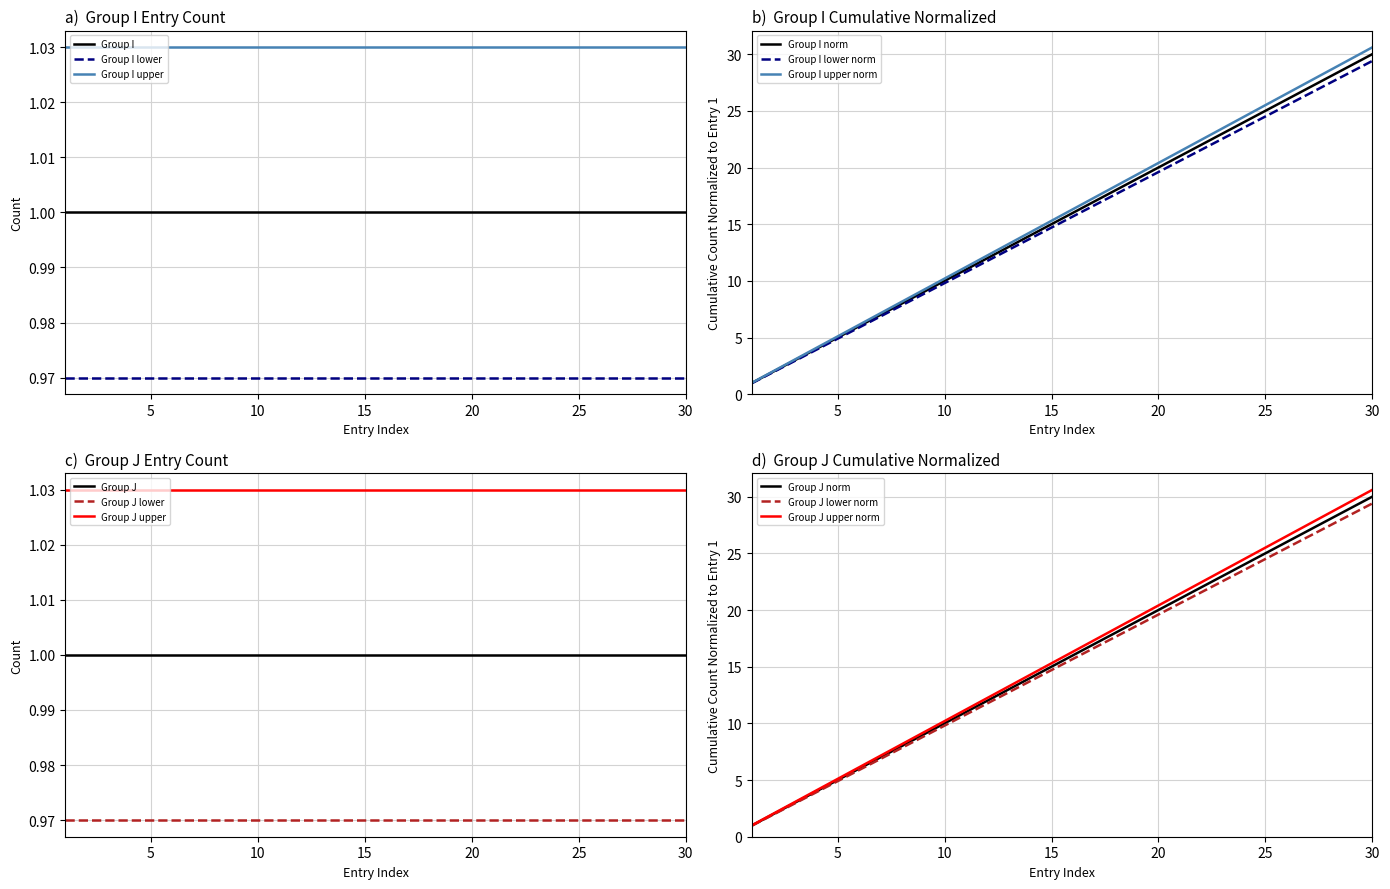

At which label does Group I upper norm reach its peak?

30